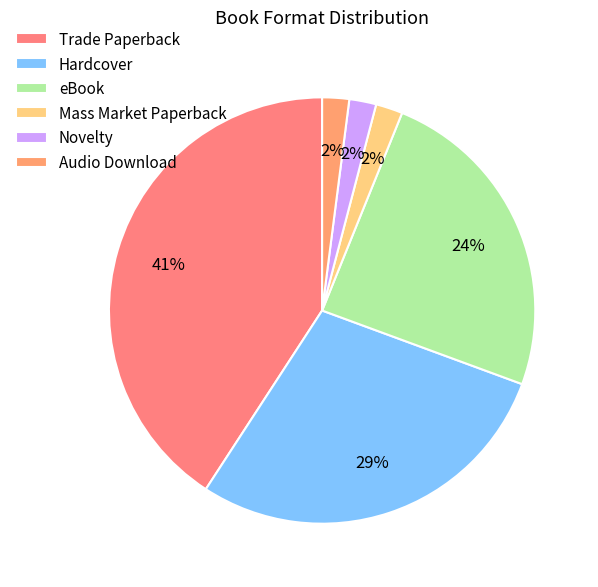

How much of the chart is everything except Trade Paperback?

59.2%